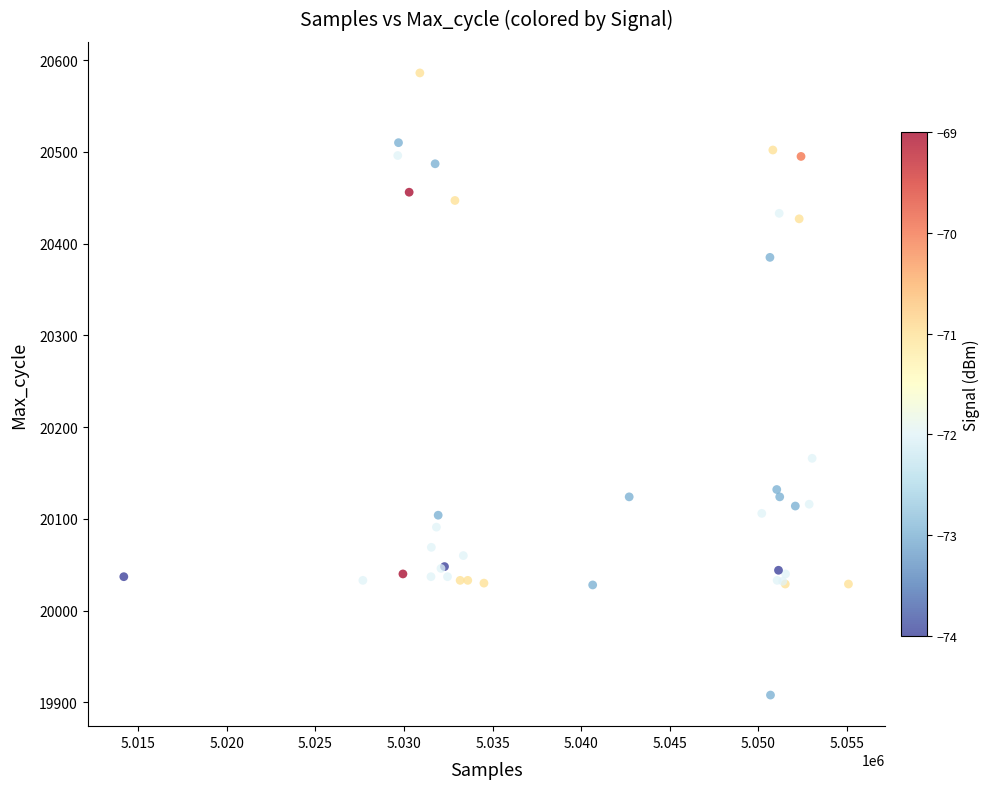

What Y value in the scatter plot is closest to 20247?

20166